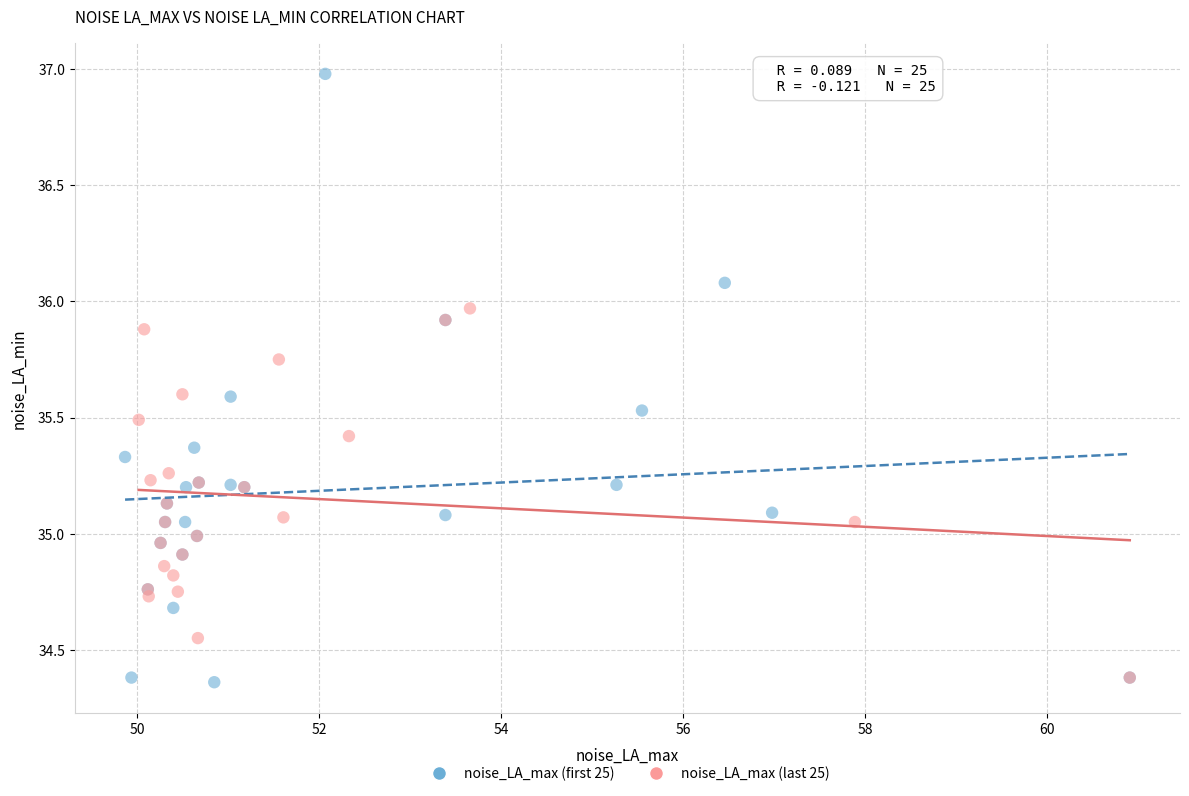

Which series reaches the maximum Y coordinate?

noise_LA_max (first 25)